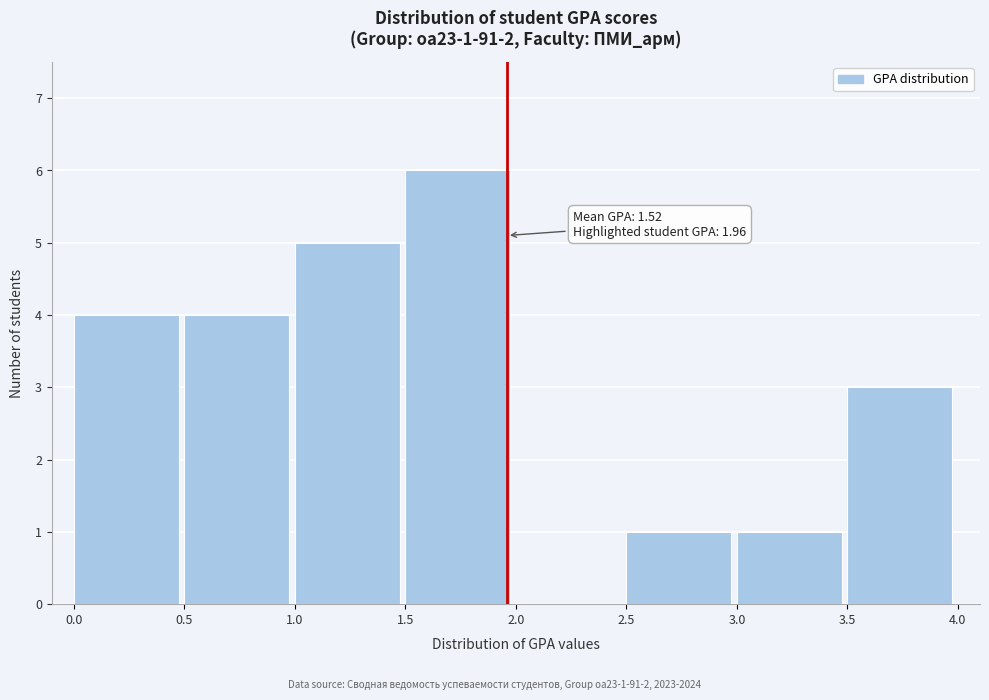

Which range on the x-axis has the tallest bar?

1.5 to 2.0